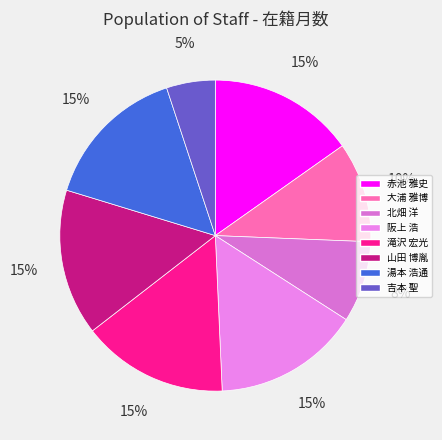

To the nearest percent, what is the combined percentage of 滝沢 宏光 and 山田 博胤?

30%